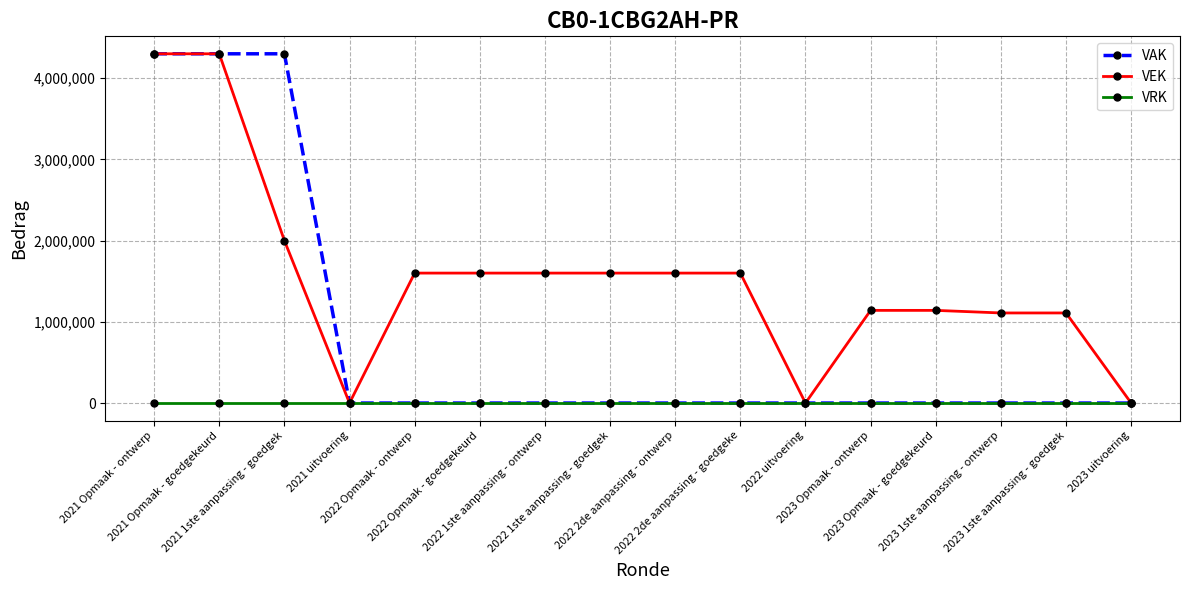

Is the value of VEK at 2023 Opmaak - goedgekeurd greater than the value of VAK at 2022 Opmaak - ontwerp?

Yes